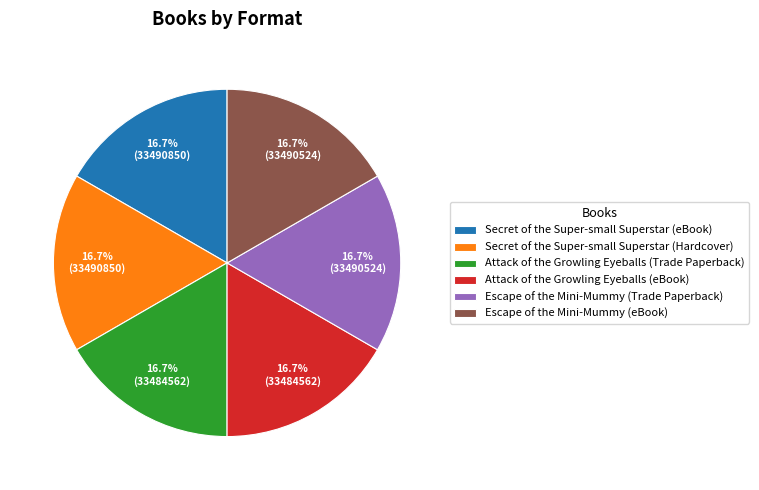

Does Secret of the Super-small Superstar (Hardcover) represent more than half of the total?

No